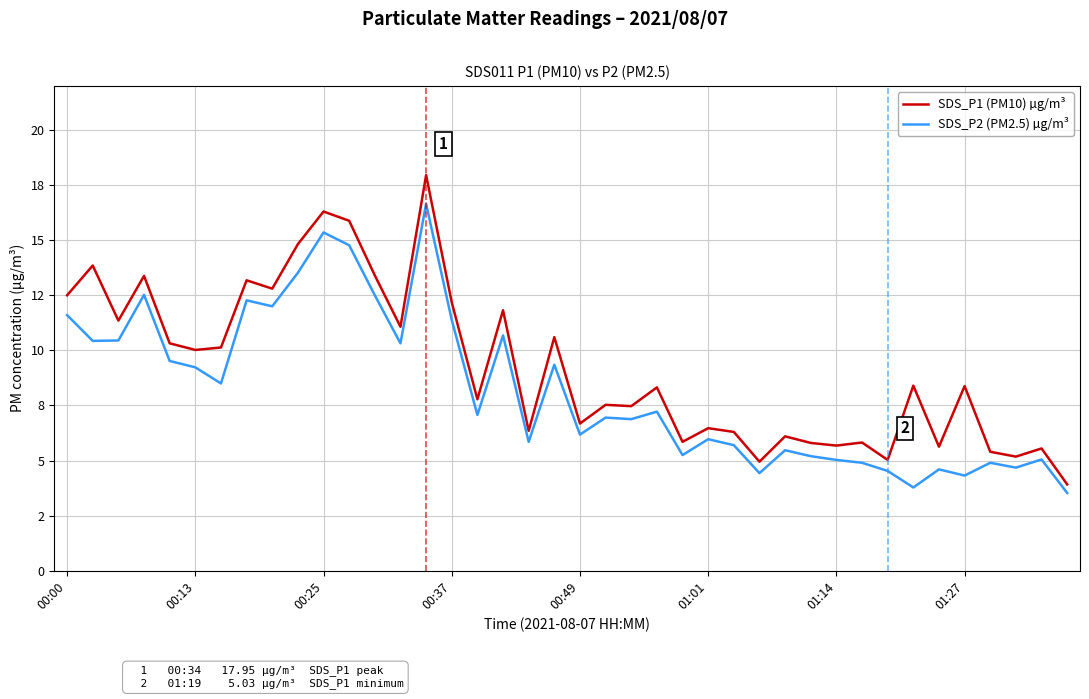

What is the difference between the maximum and minimum values in the SDS_P1 (PM10) µg/m³ series?

14.0